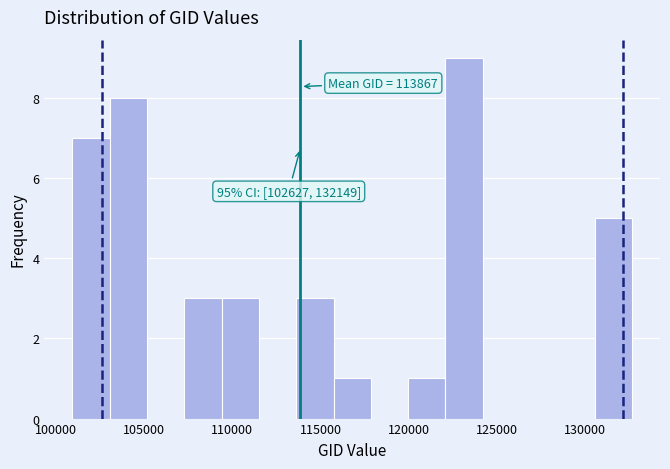

Over which range of the x-axis is the bar tallest?

122000 to 124000